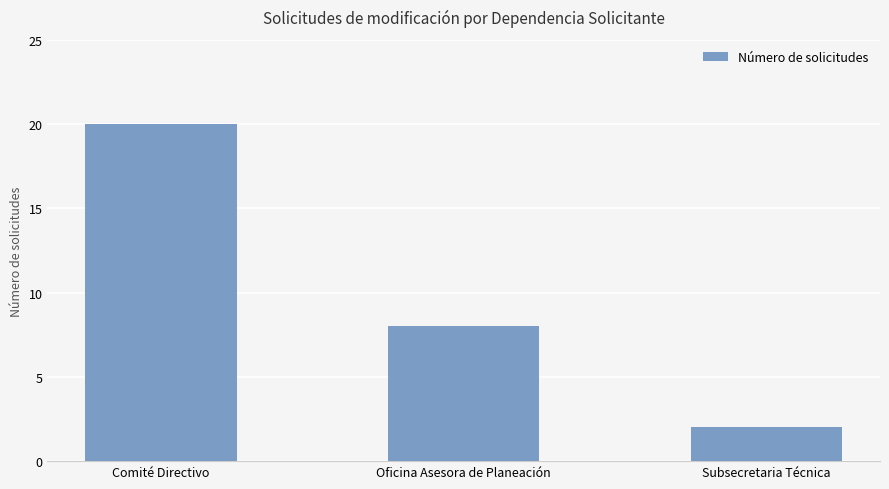

Count the number of categories in the chart.

3